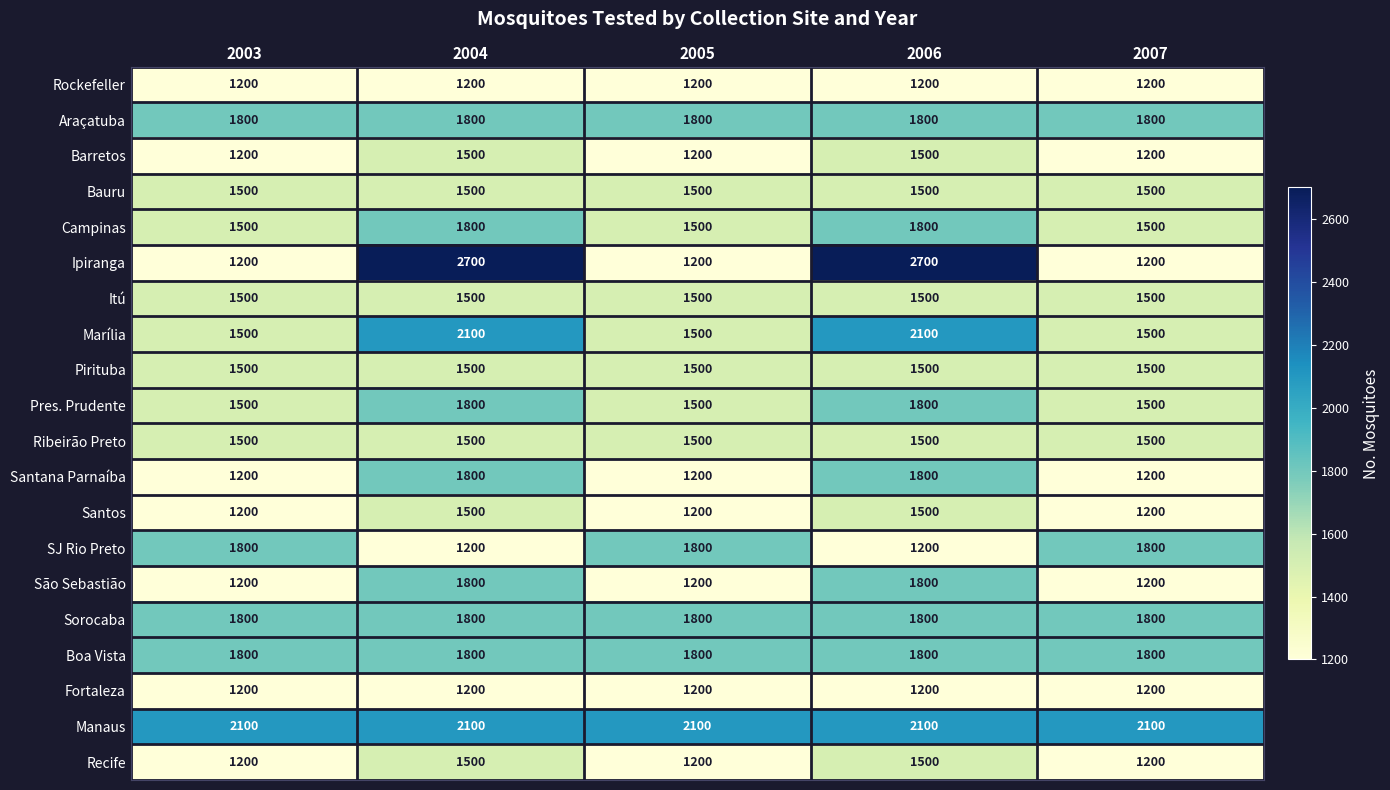

What is the difference between the highest and lowest values at 2006?

1500